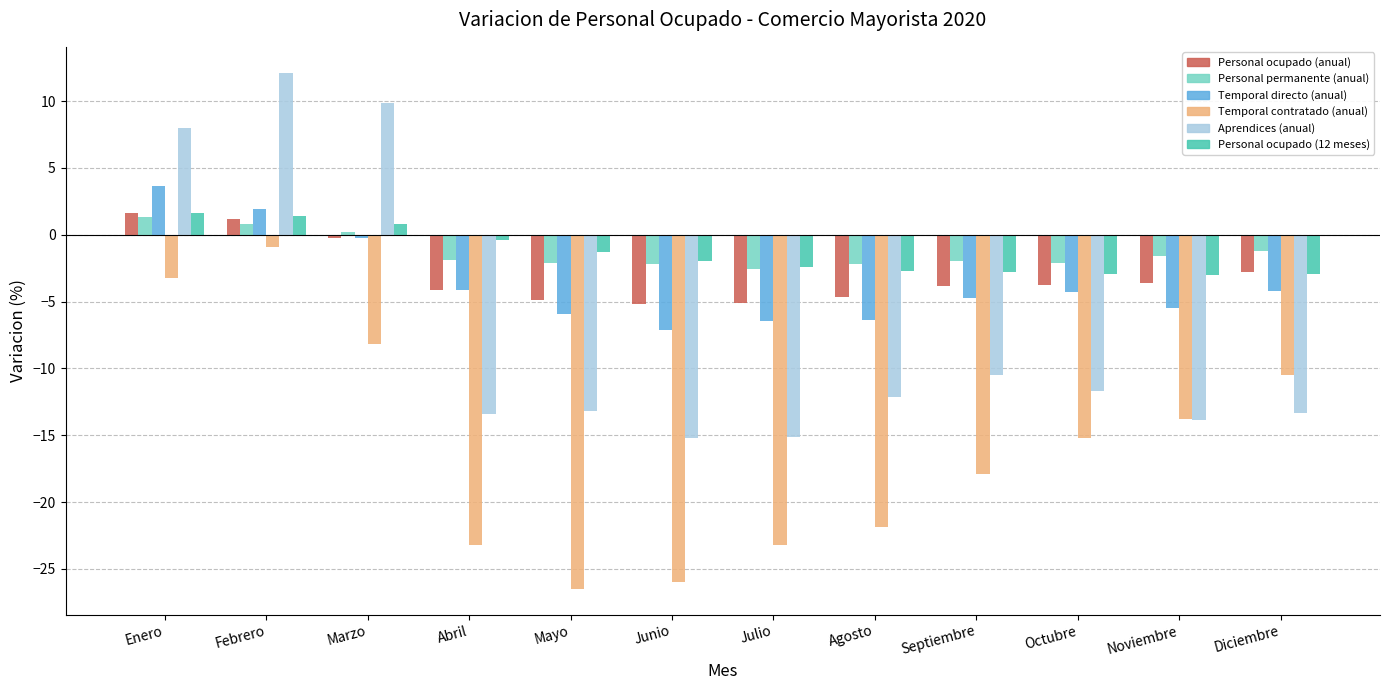

What is the minimum value shown in the chart?

-26.5